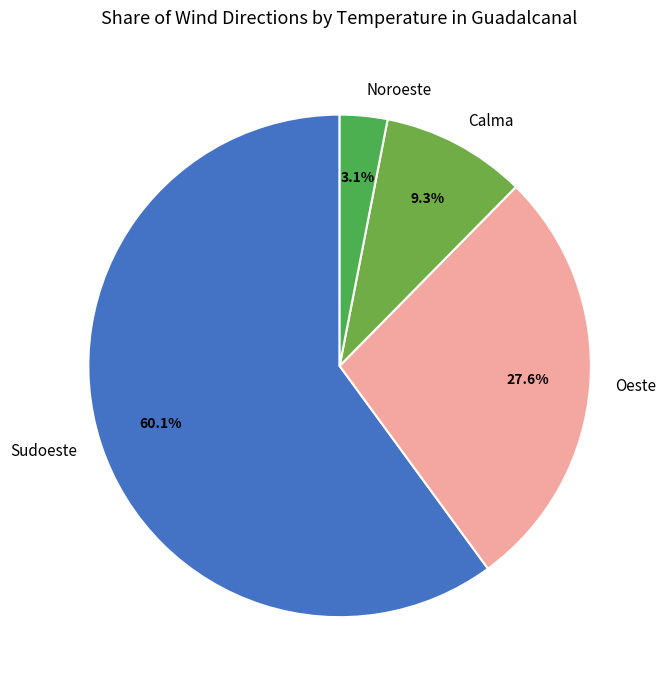

Count the number of slices in the pie.

4